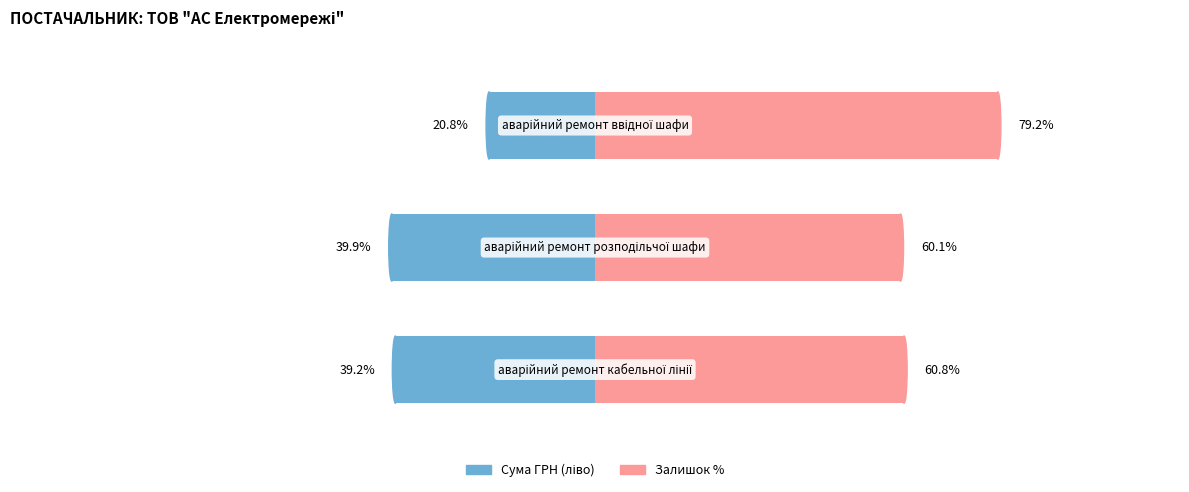

How many bars are there in total?

3